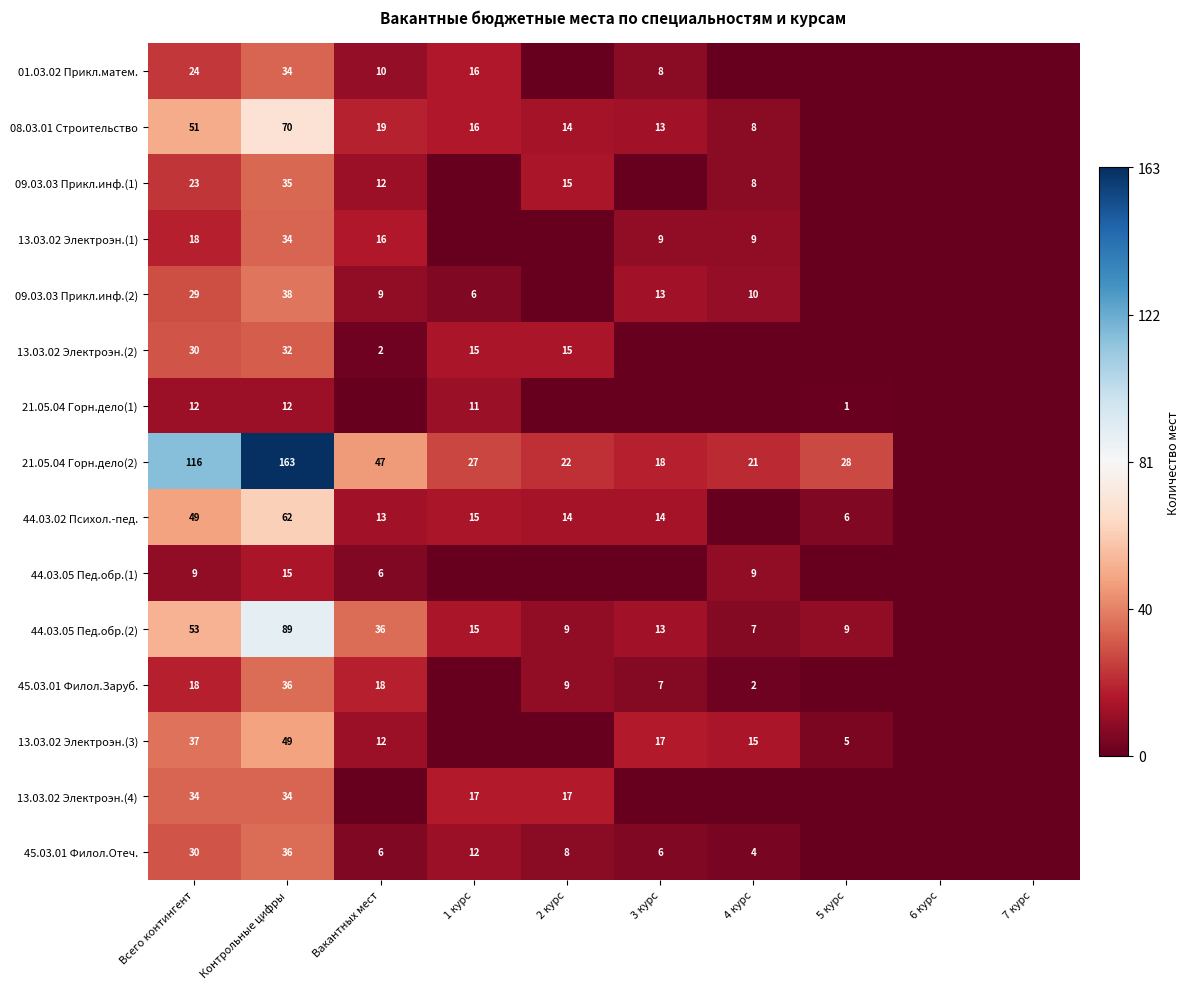

How many categories are shown in the chart?

10